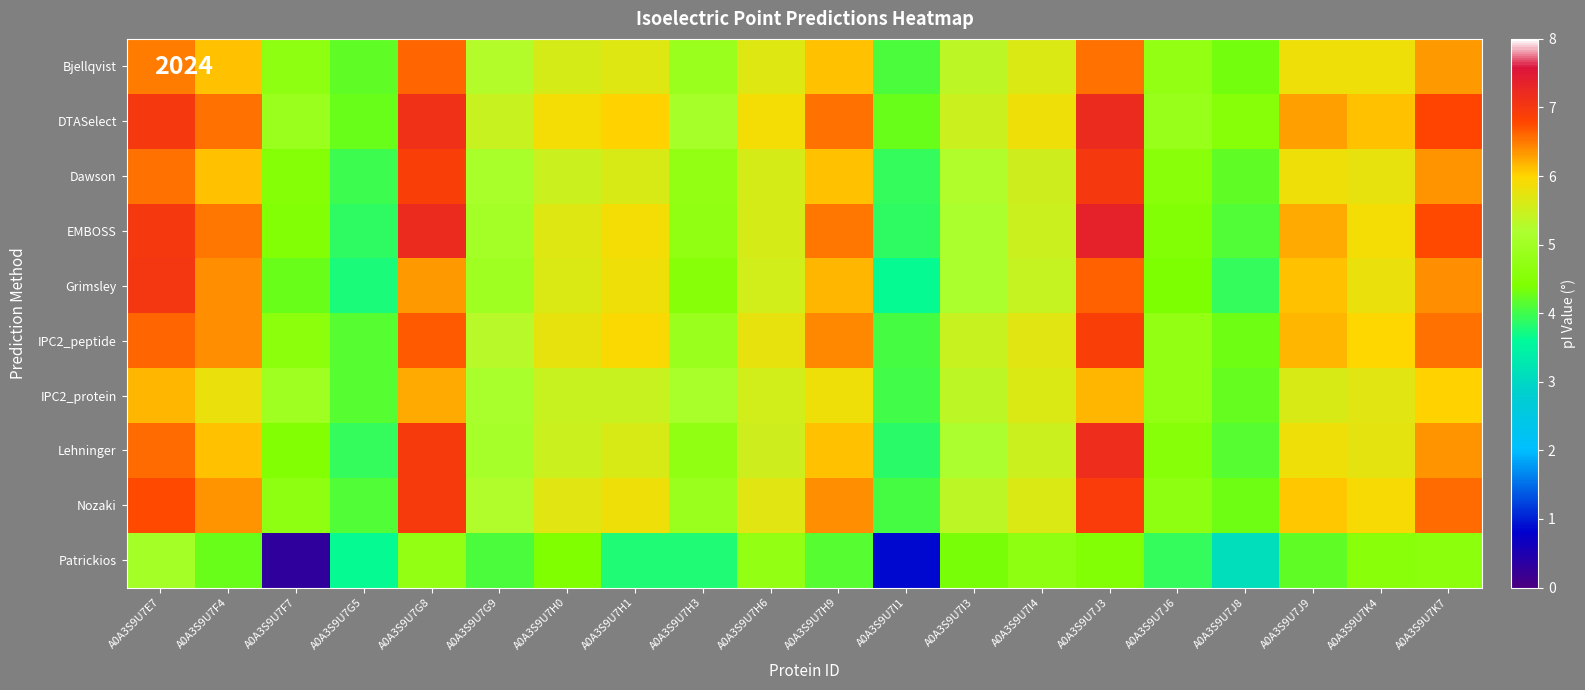

List the series in order of their peak value, highest first.

EMBOSS, DTASelect, Lehninger, Grimsley, Dawson, Nozaki, IPC2_peptide, Bjellqvist, IPC2_protein, Patrickios